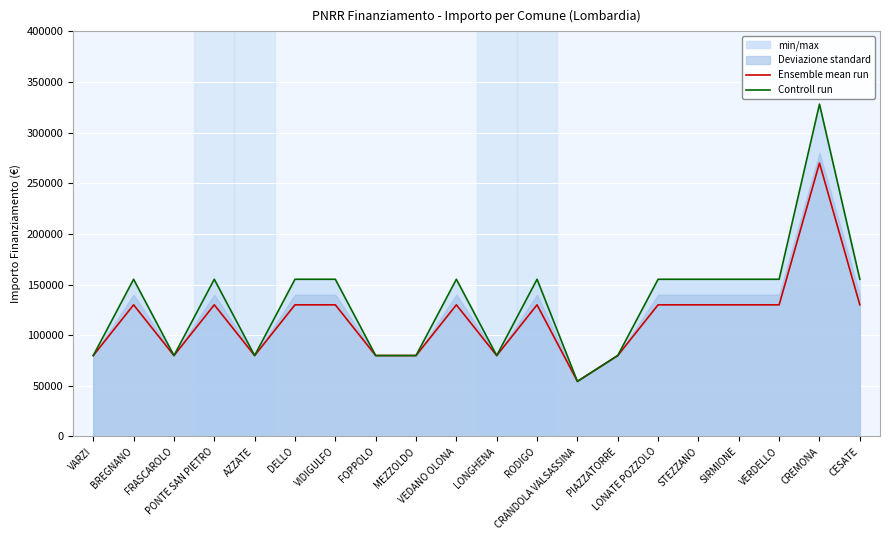

List the labels in order of Ensemble mean run value, largest first.

CREMONA, BREGNANO, PONTE SAN PIETRO, DELLO, VIDIGULFO, VEDANO OLONA, RODIGO, LONATE POZZOLO, STEZZANO, SIRMIONE, VERDELLO, CESATE, VARZI, FRASCAROLO, AZZATE, FOPPOLO, MEZZOLDO, LONGHENA, PIAZZATORRE, CRANDOLA VALSASSINA